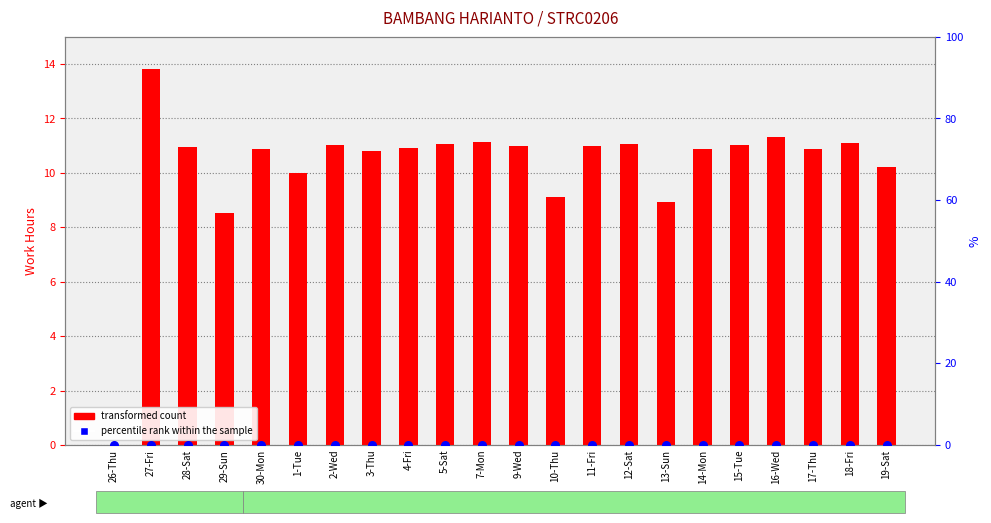

Which series reaches the minimum Y coordinate?

transformed count